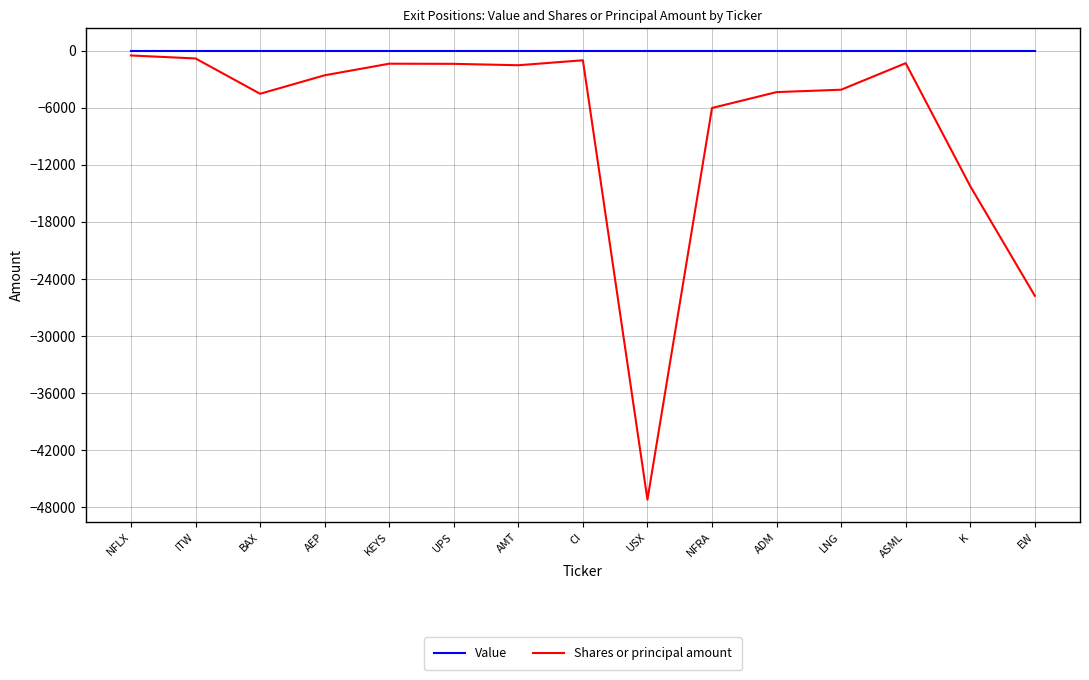

Is the value of Value at UPS greater than the value of Shares or principal amount at LNG?

Yes